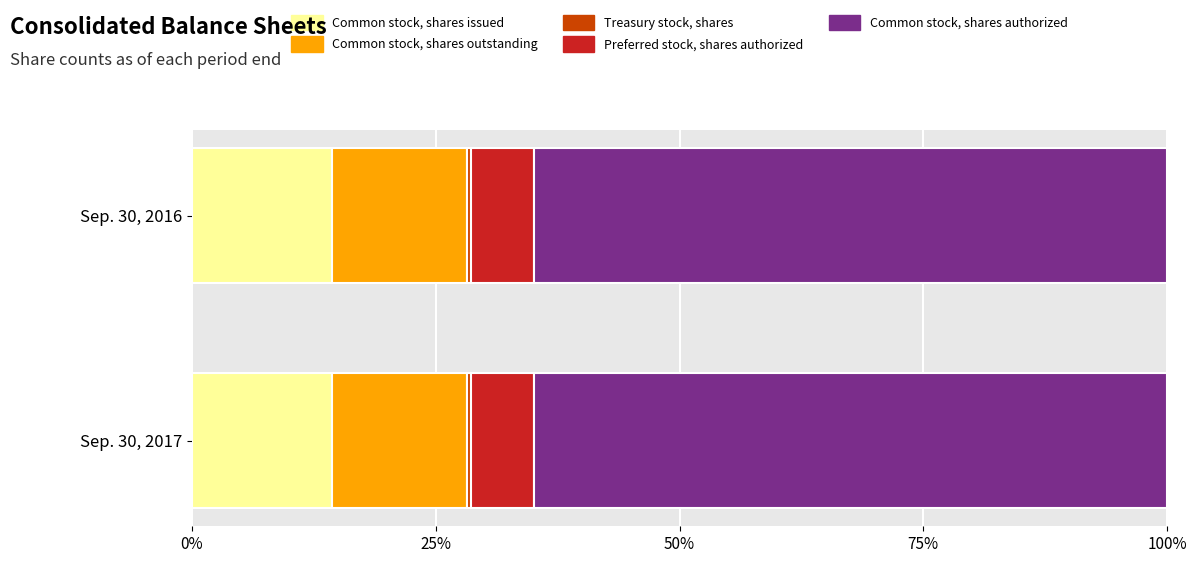

True or false: Common stock, shares issued has a value of 14.3 at Sep. 30, 2017.

True